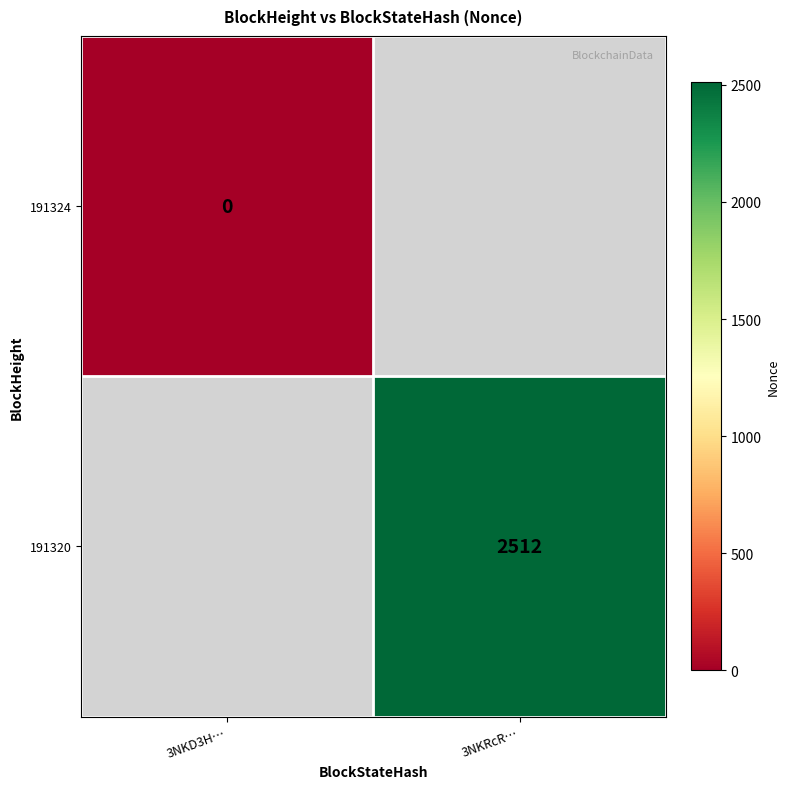

True or false: 191320 has a value of 1260 at 3NKRcR….

False